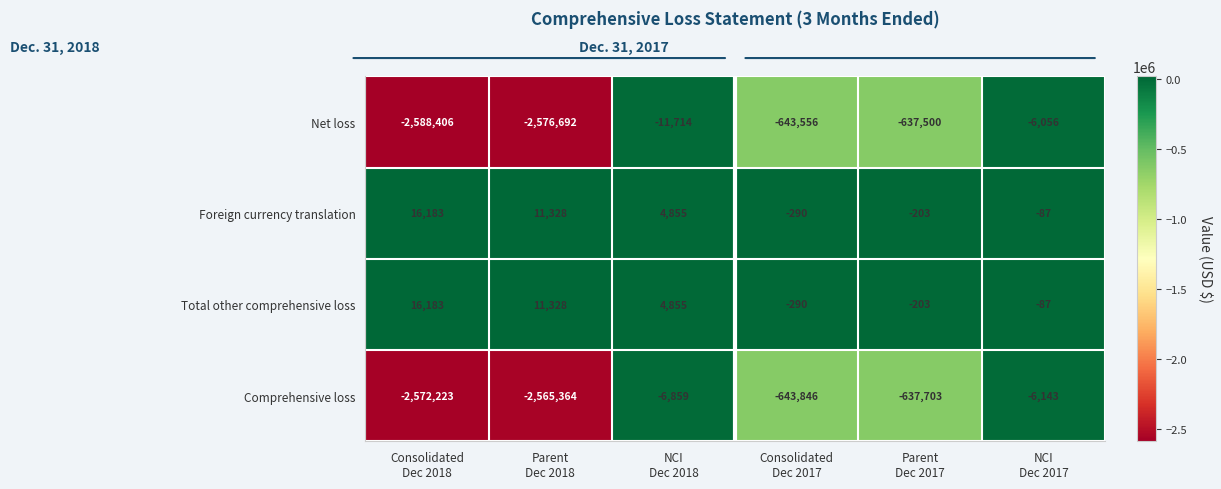

What is the minimum value shown in the chart?

-2588406